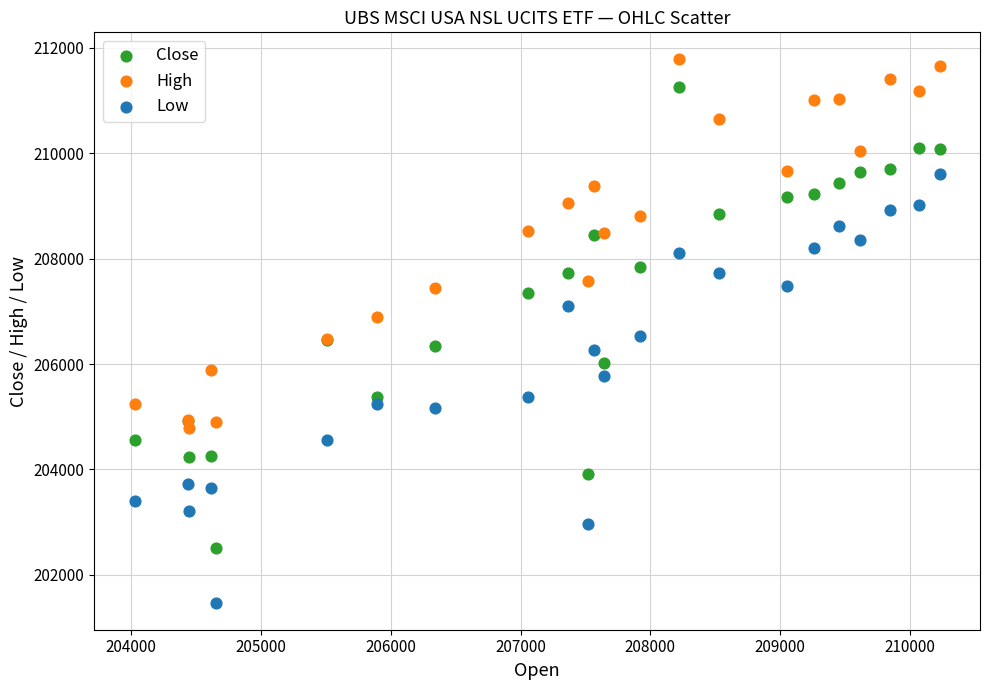

What are all the series names shown in the legend?

Close, High, Low